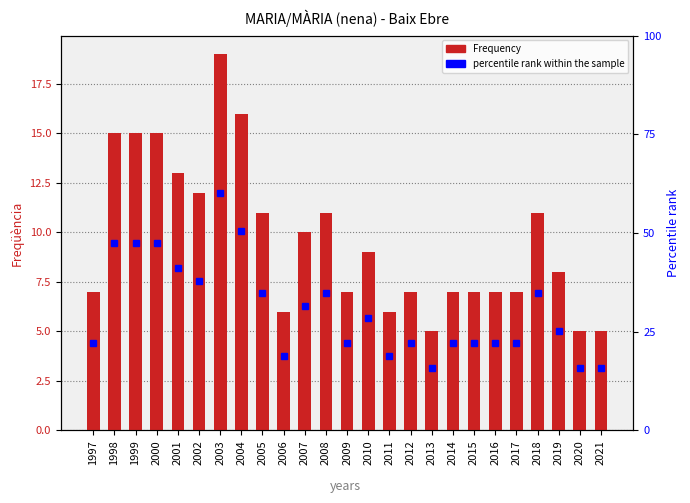

Reading right to left, list all the values displayed in this chart.

2021=5	2020=5	2019=8	2018=11	2017=7	2016=7	2015=7	2014=7	2013=5	2012=7	2011=6	2010=9	2009=7	2008=11	2007=10	2006=6	2005=11	2004=16	2003=19	2002=12	2001=13	2000=15	1999=15	1998=15	1997=7